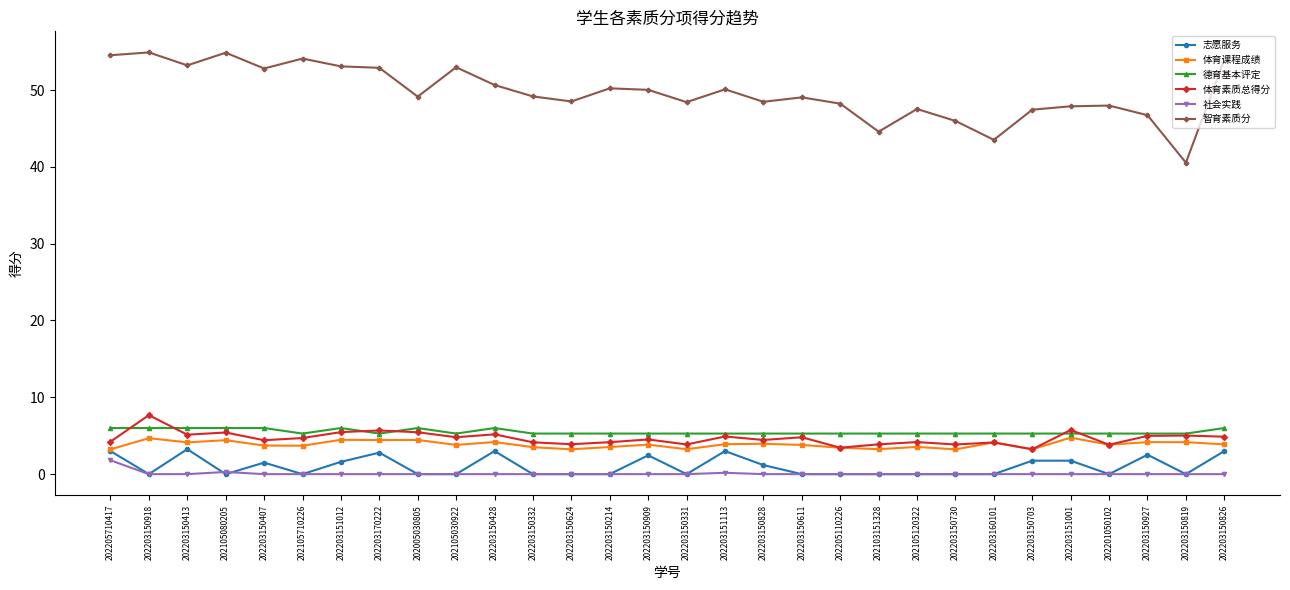

True or false: 志愿服务 has a value of 0.0 at 202203160101.

True